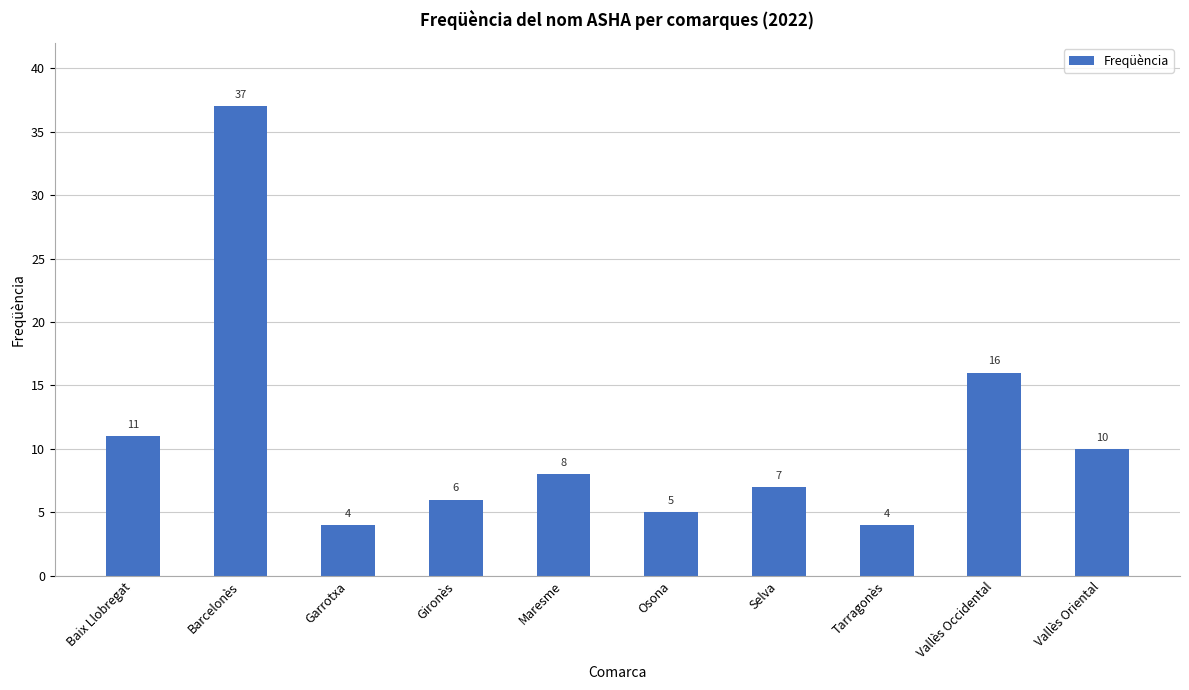

Is it true that the value at Osona is 3?

False